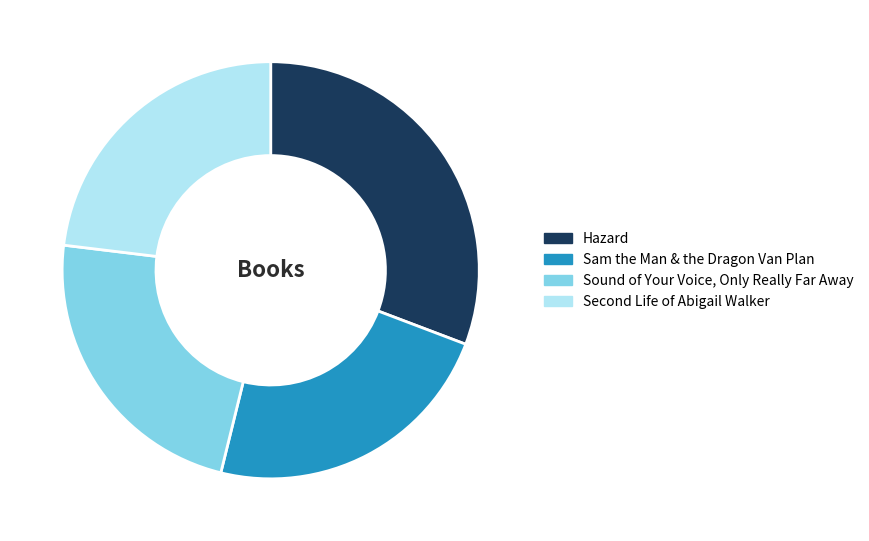

How many segments does this pie chart have?

4